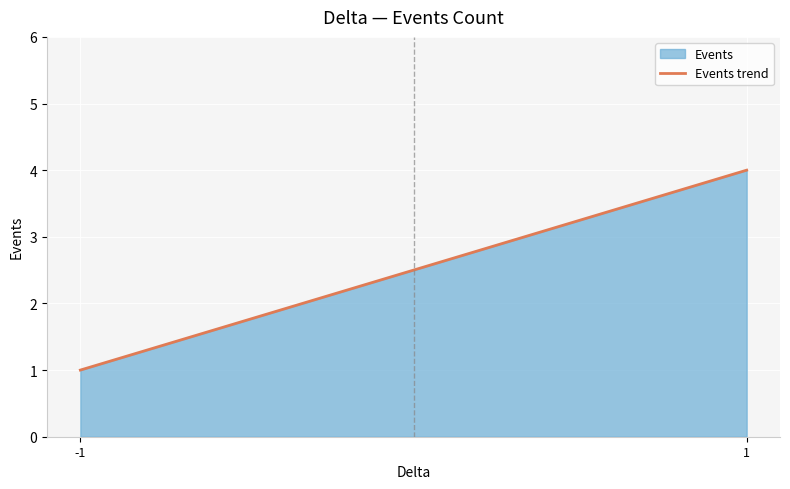

What is the smallest value displayed?

1